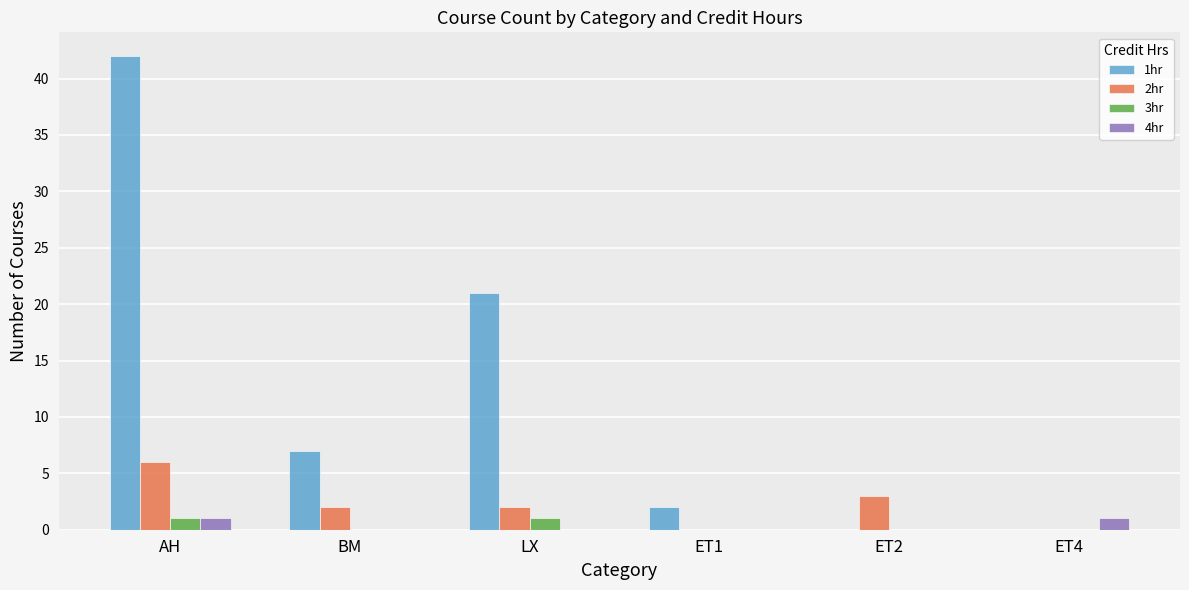

What is the maximum value for 2hr?

6